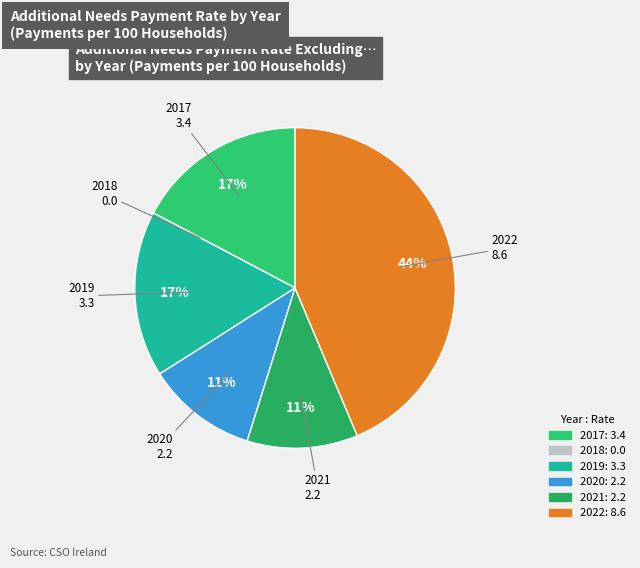

Which category has the biggest portion of the pie?

2022